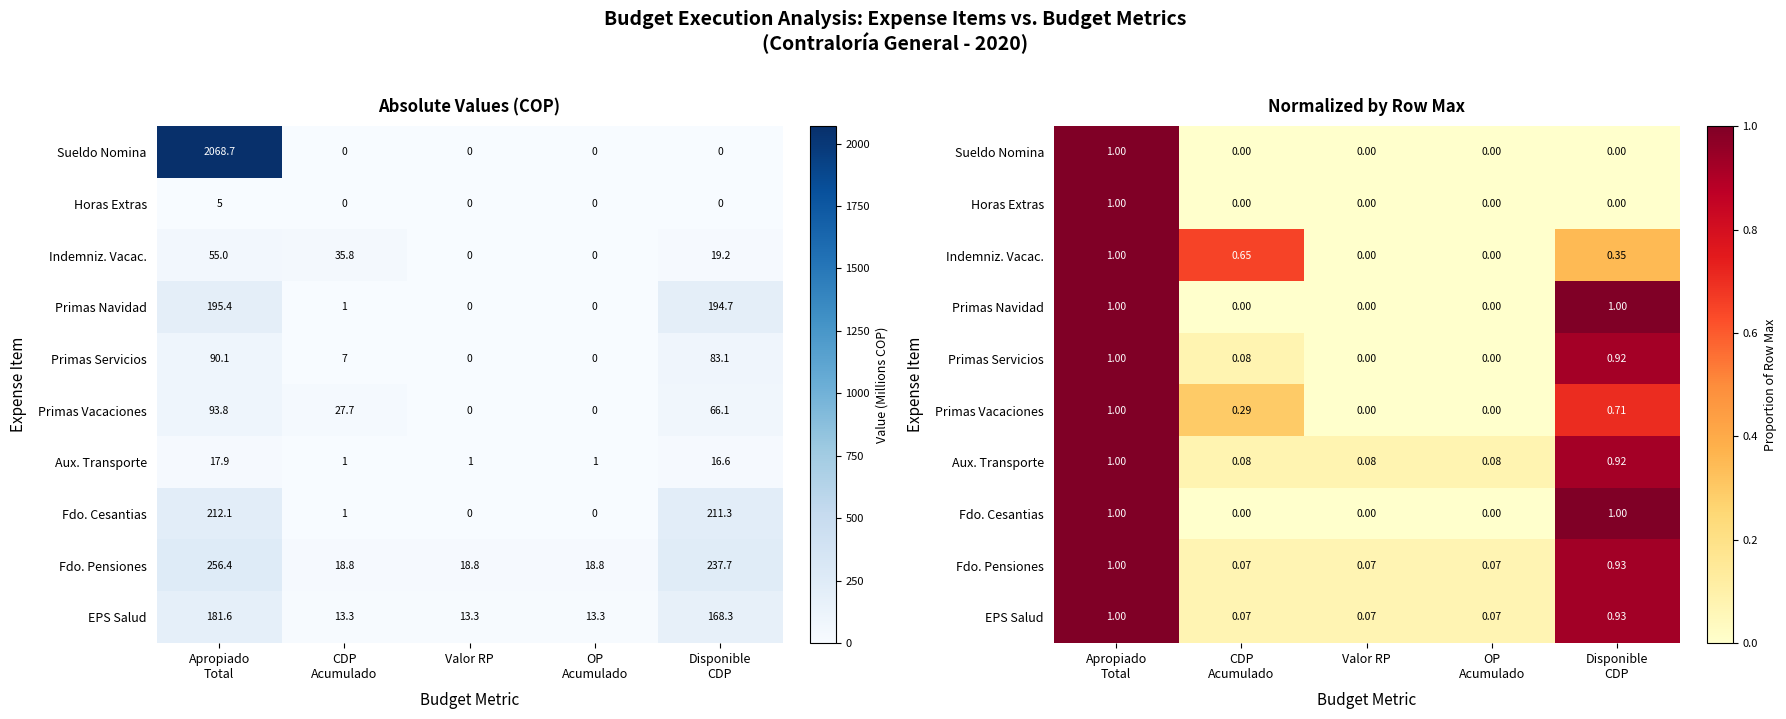

The Indemniz. Vacac. series shows -0.3 at Valor RP. True or false?

False